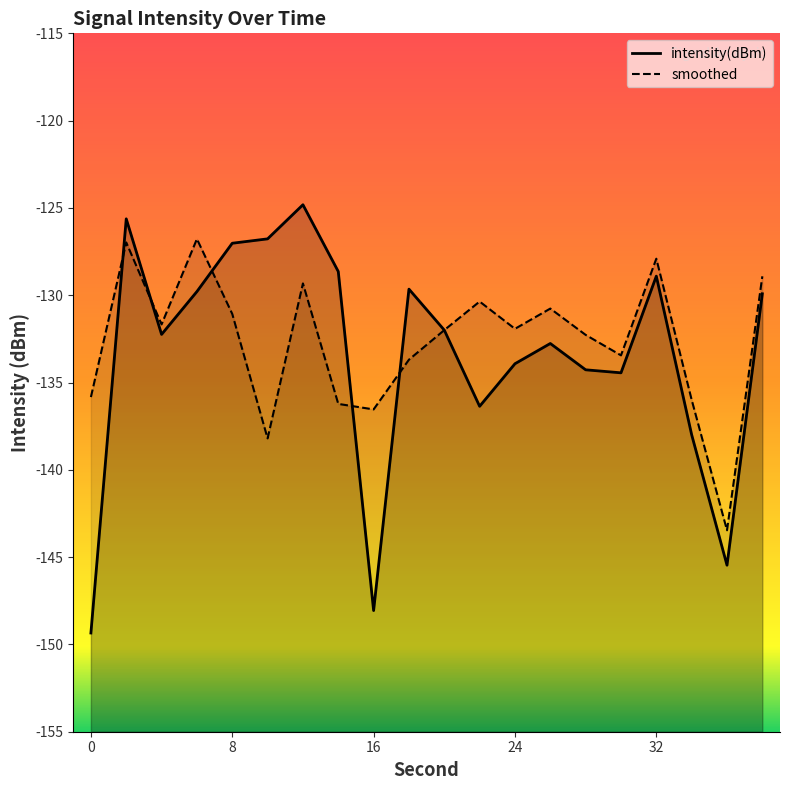

What is the minimum value shown in the chart?

-149.3